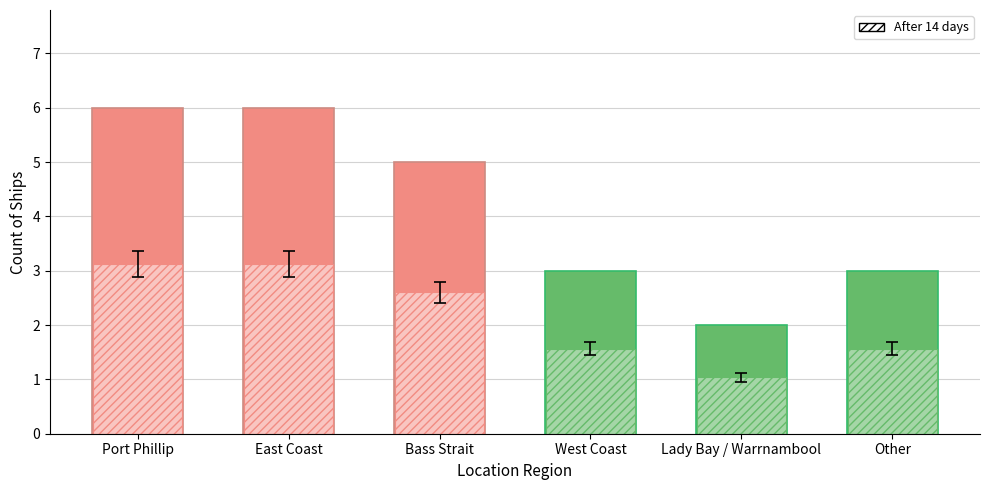

What is the difference between the maximum and minimum values?

4